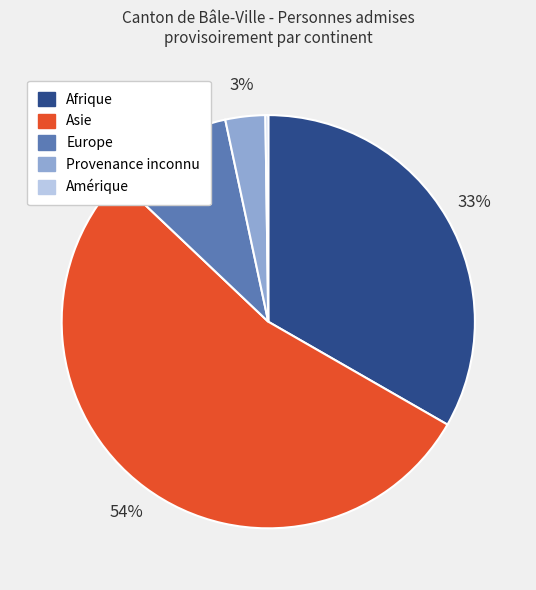

Which category has the biggest portion of the pie?

Asie